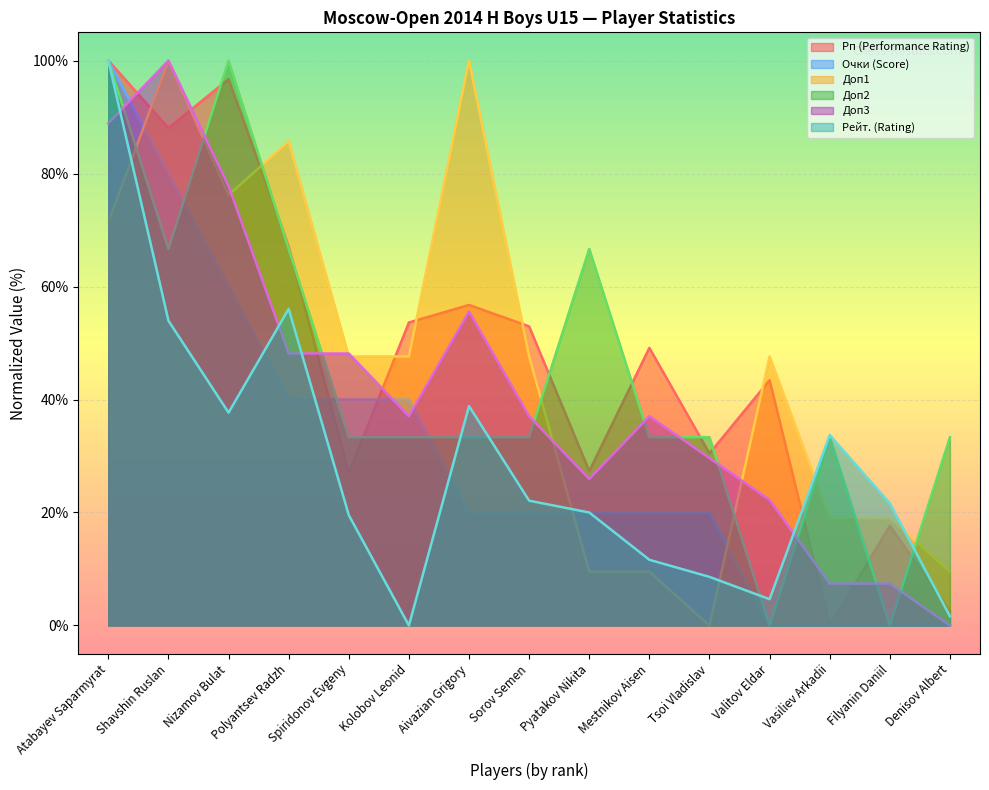

After their last crossing, which series has the higher values: Рейт. (Rating) or Доп2?

Доп2